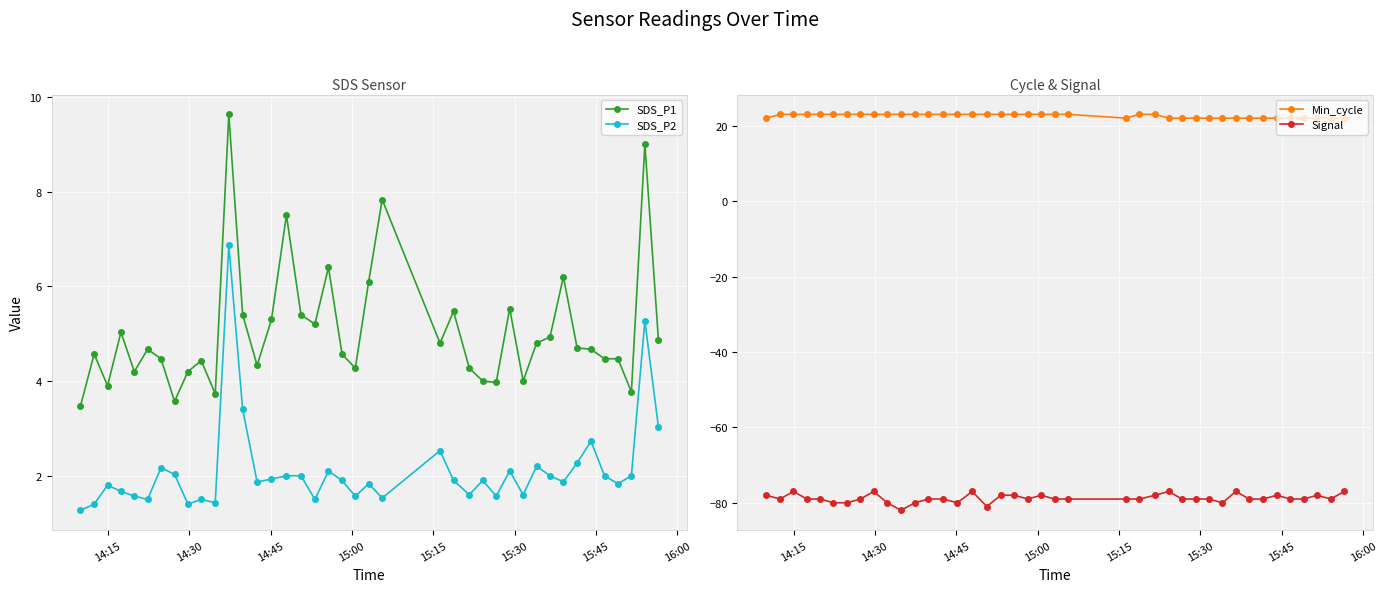

How many series are shown in this chart?

4